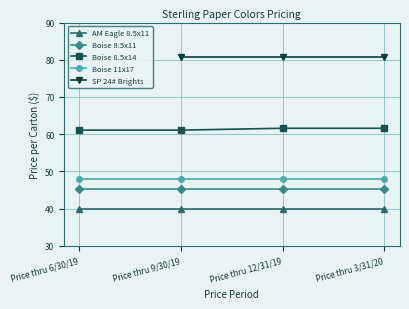

Rank the categories by AM Eagle 8.5x11 value from highest to lowest.

Price thru 6/30/19, Price thru 9/30/19, Price thru 12/31/19, Price thru 3/31/20